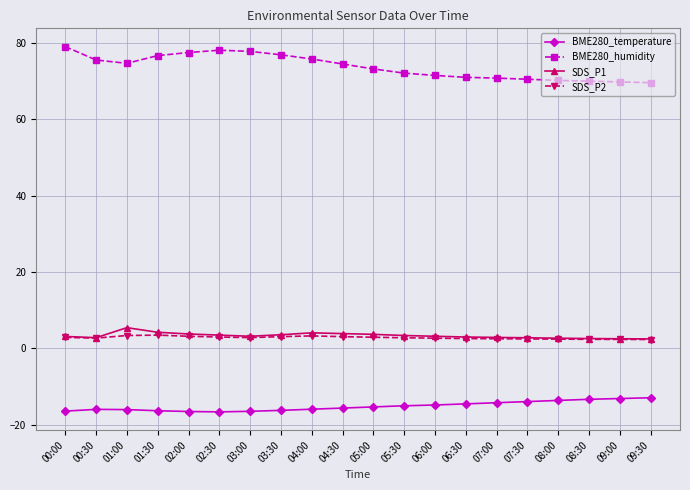

What is the spread (max minus min) of values at 07:30?

84.4